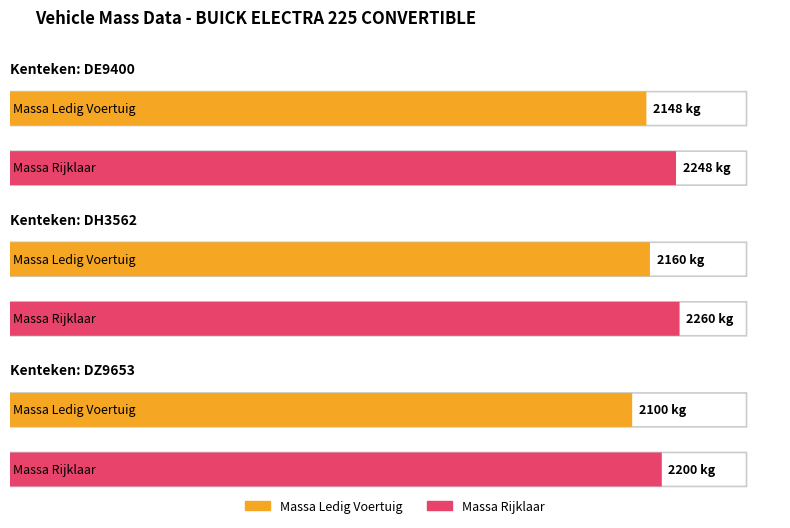

What is the average value of the massa_ledig_voertuig series?

2136